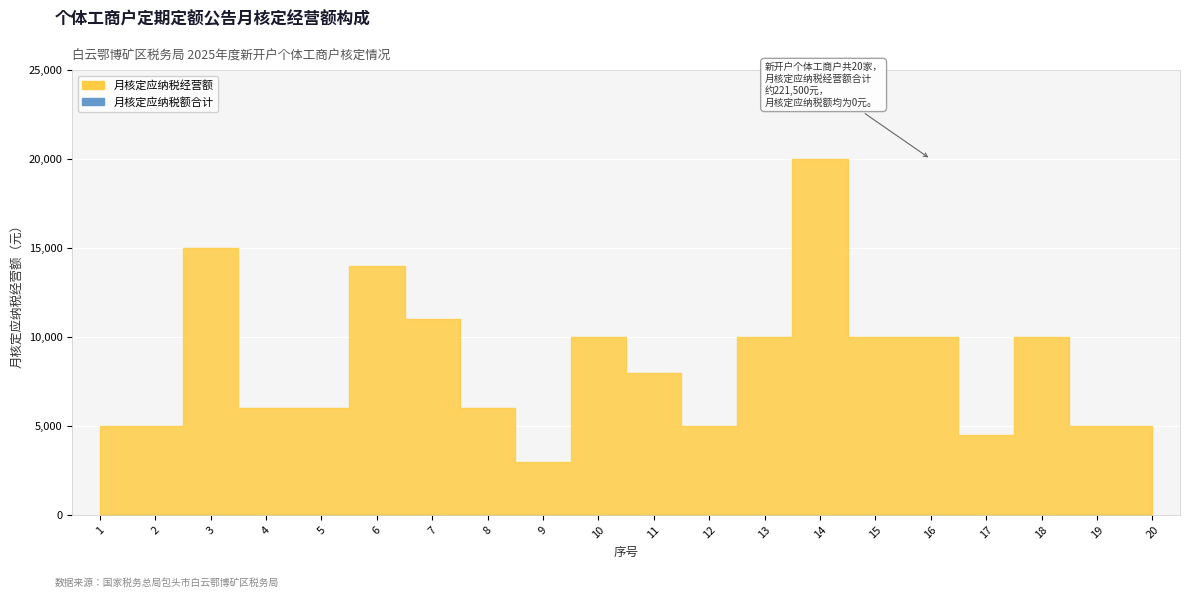

Where is the first local minimum for 月核定应纳税经营额?

9